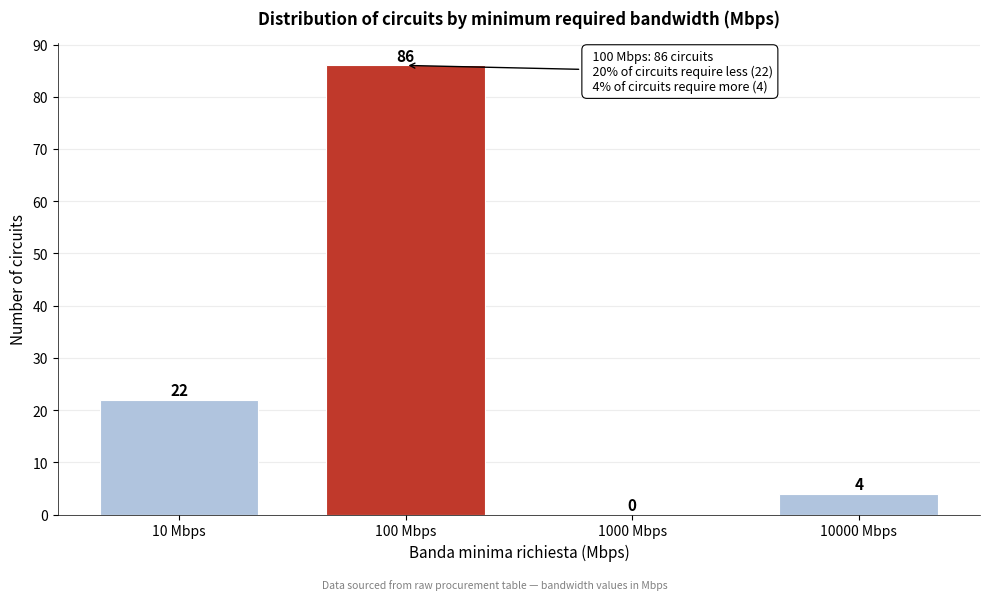

Reading left to right, what are all the values shown in this chart?

10 Mbps=22	100 Mbps=86	1000 Mbps=0	10000 Mbps=4